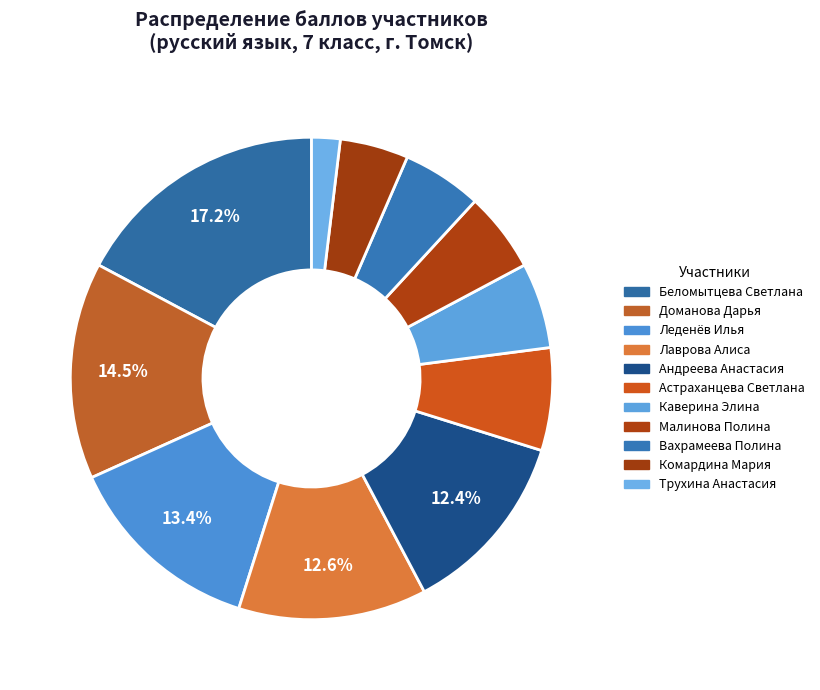

To the nearest percent, what is the difference between the Вахрамеева Полина and Леденёв Илья slice percentages?

8%